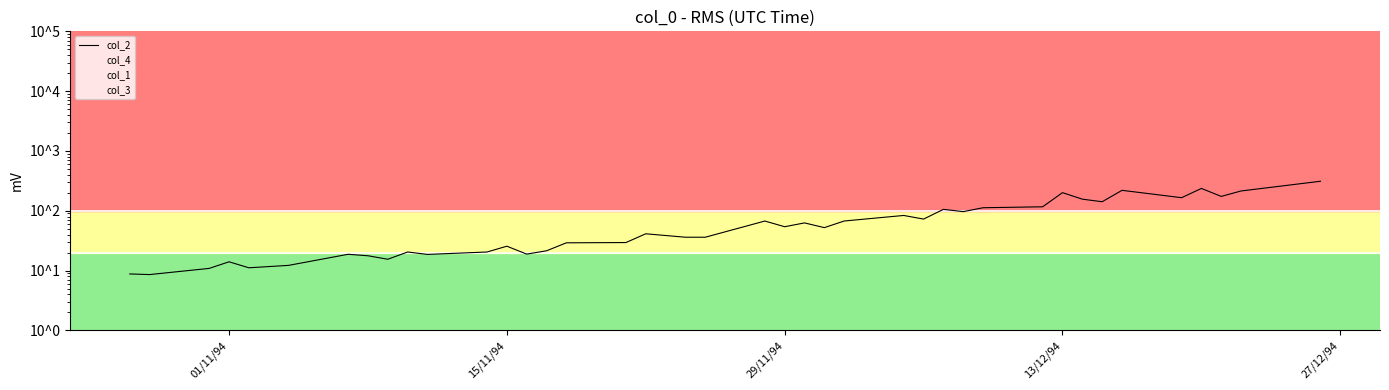

True or false: col_2 and col_1 cross at least once.

False